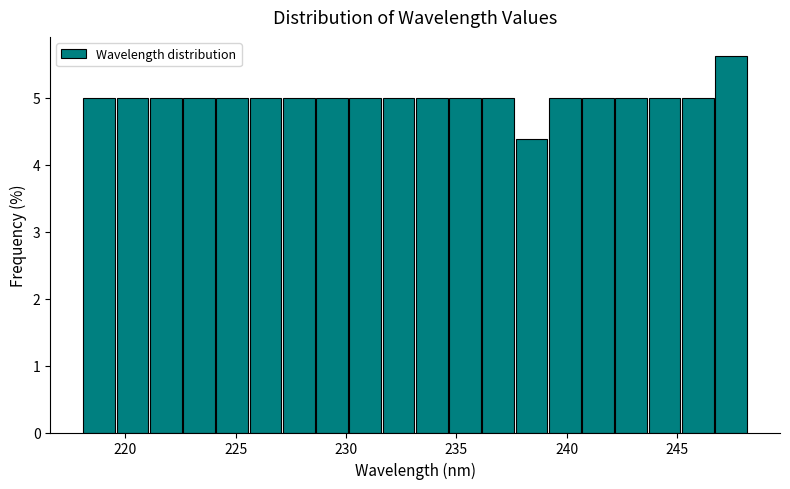

Around what value on the x-axis is the tallest bar? Give the approximate position of its centre, as read against the axis.

247.5